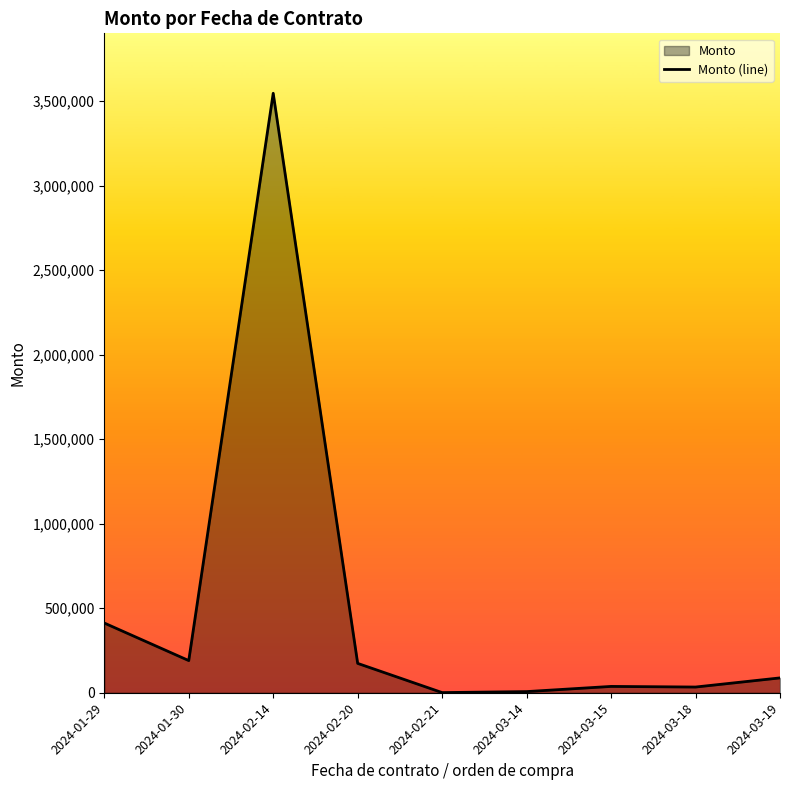

Does the chart display data point markers on the line(s)?

No